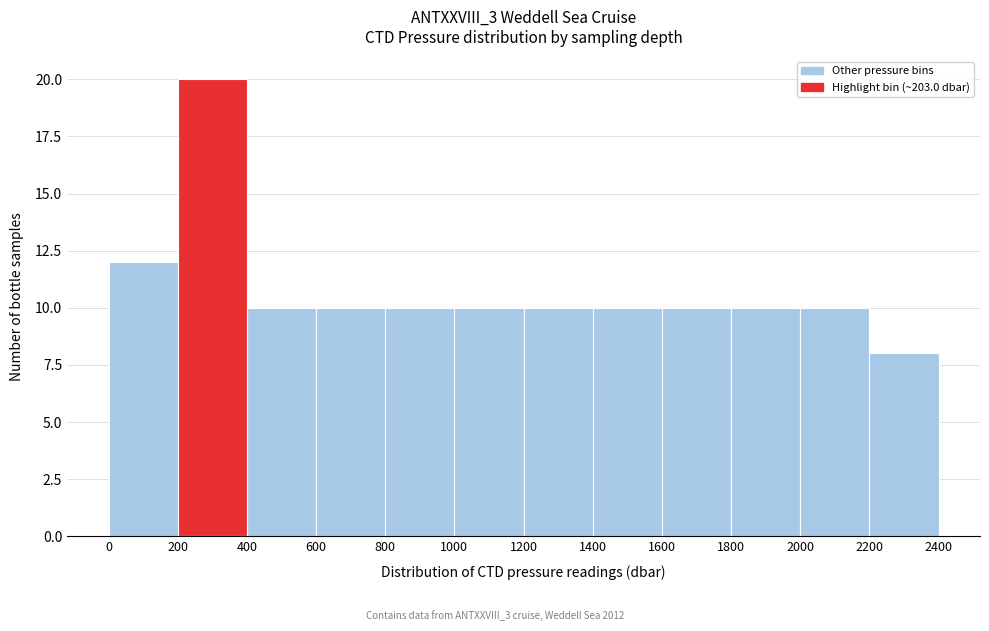

Reading left to right, transcribe this chart: for each bar, give the range it covers on the x-axis and its height. The values are not printed on the chart, so give them approximately, as read against the axis.

0 to 200: 12
200 to 400: 20
400 to 600: 10
600 to 800: 10
800 to 1000: 10
1000 to 1200: 10
1200 to 1400: 10
1400 to 1600: 10
1600 to 1800: 10
1800 to 2000: 10
2000 to 2200: 10
2200 to 2400: 8